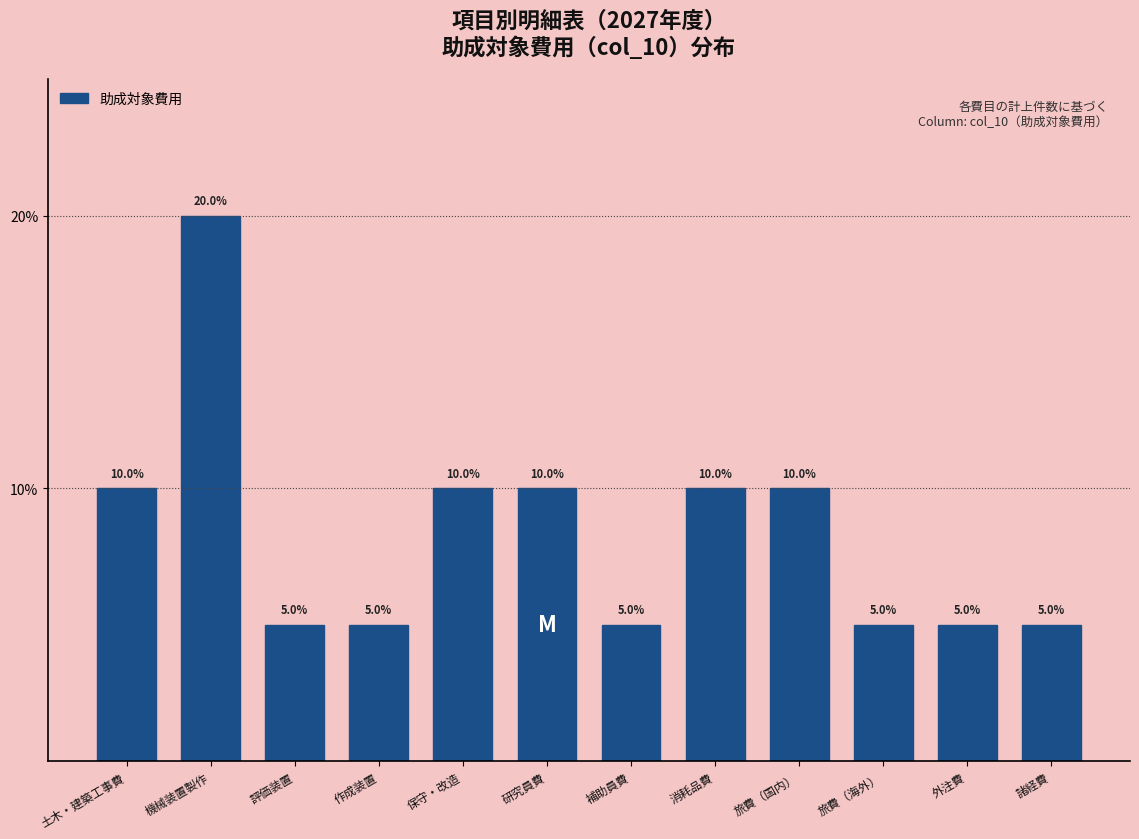

Reading left to right, list all the values displayed in this chart.

10	20	5	5	10	10	5	10	10	5	5	5